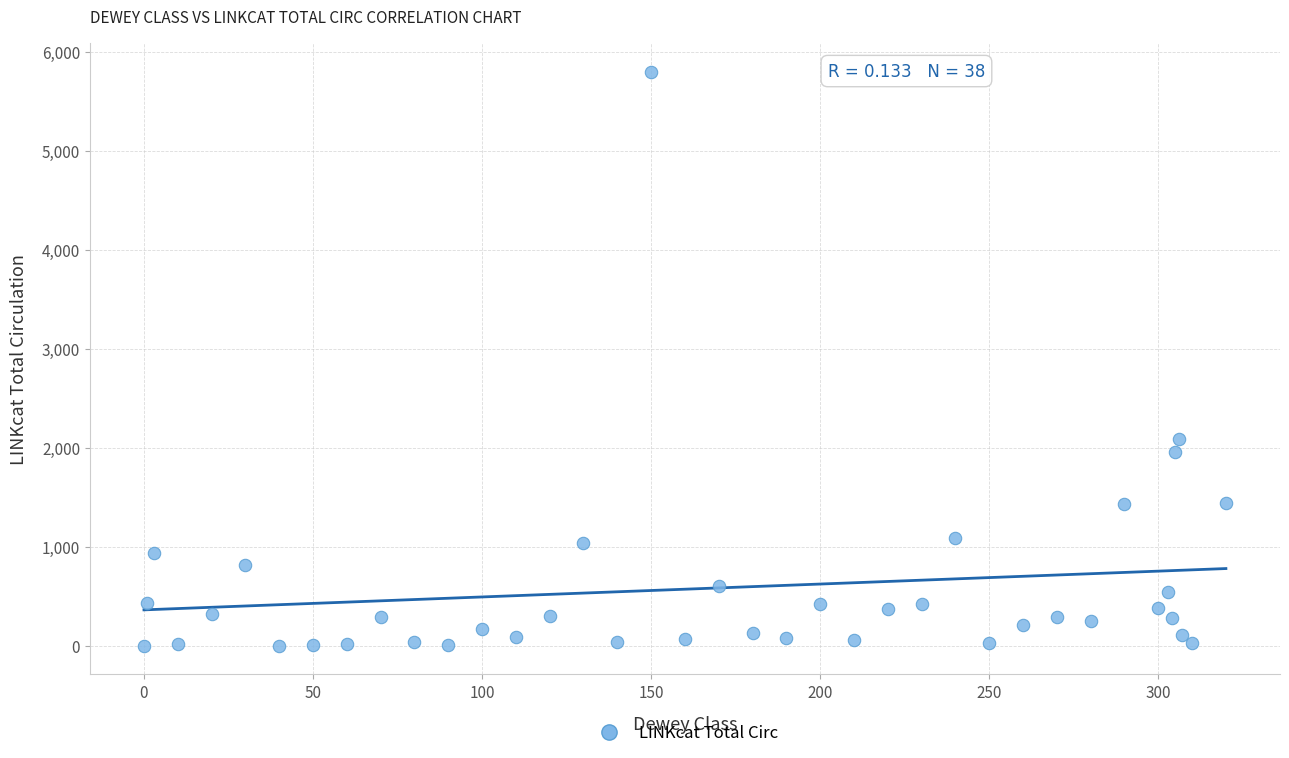

What Y value in the scatter plot is closest to 2901?

2094